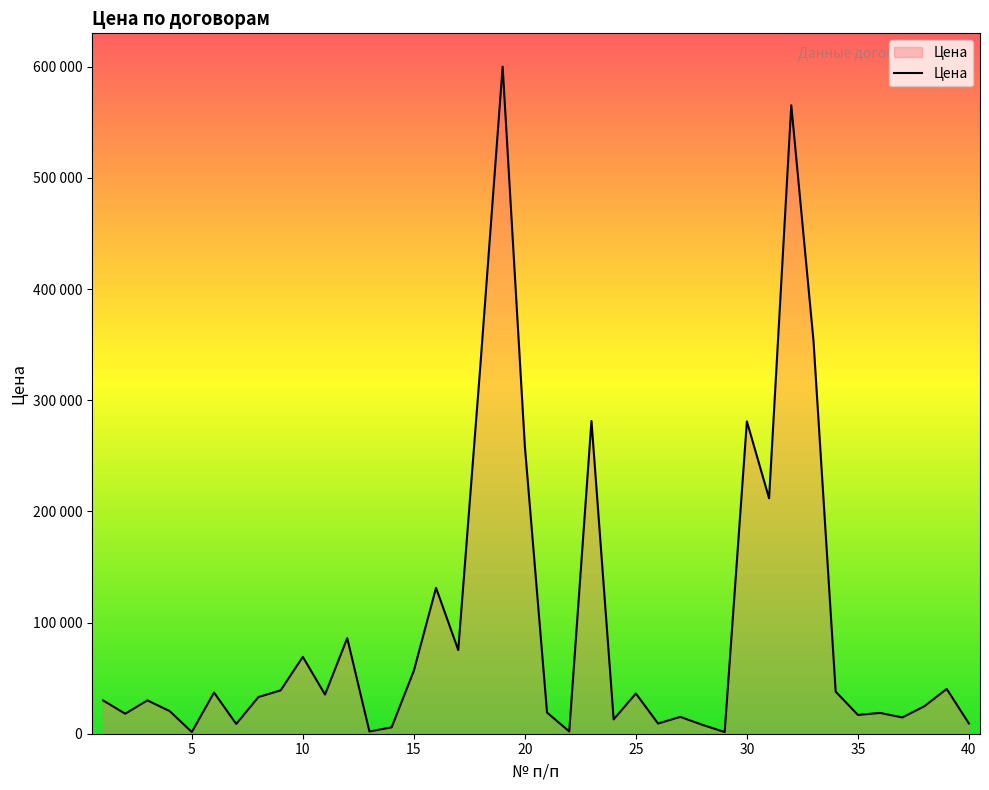

Does the chart have visible grid lines?

No